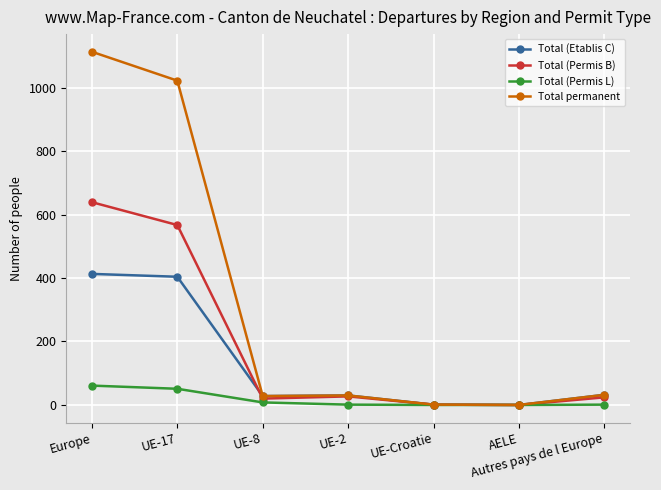

What is the difference between the maximum and minimum values in the Total (Etablis C) series?

413